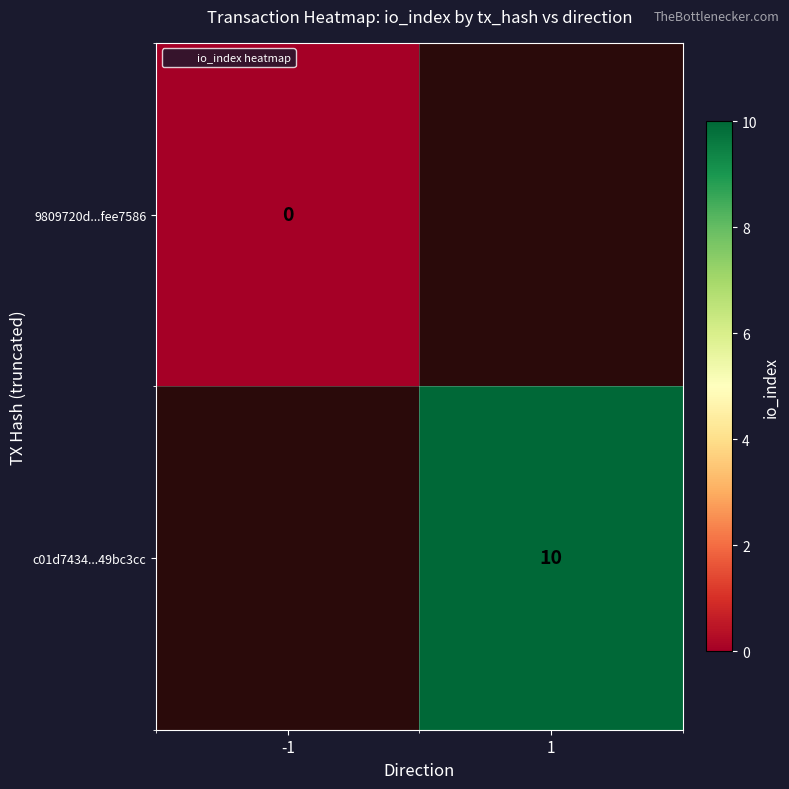

At 1, list the series in order from smallest to largest.

9809720d...fee7586, c01d7434...49bc3cc